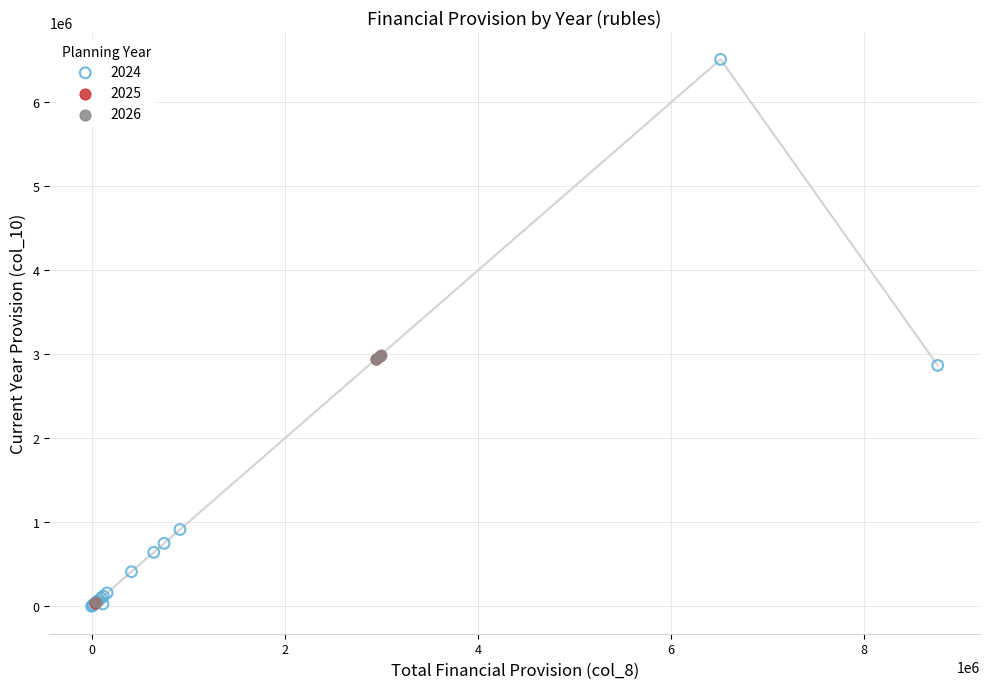

Which series has the widest spread of Y values?

2024